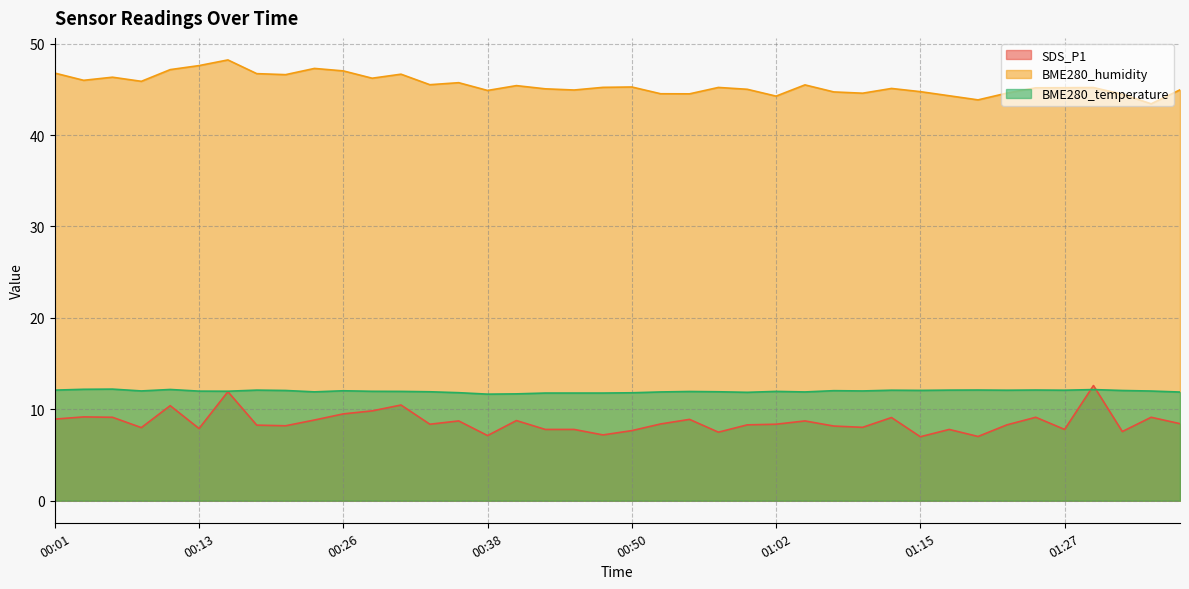

Is the value of BME280_temperature at 00:04 greater than the value of SDS_P1 at 01:00?

Yes